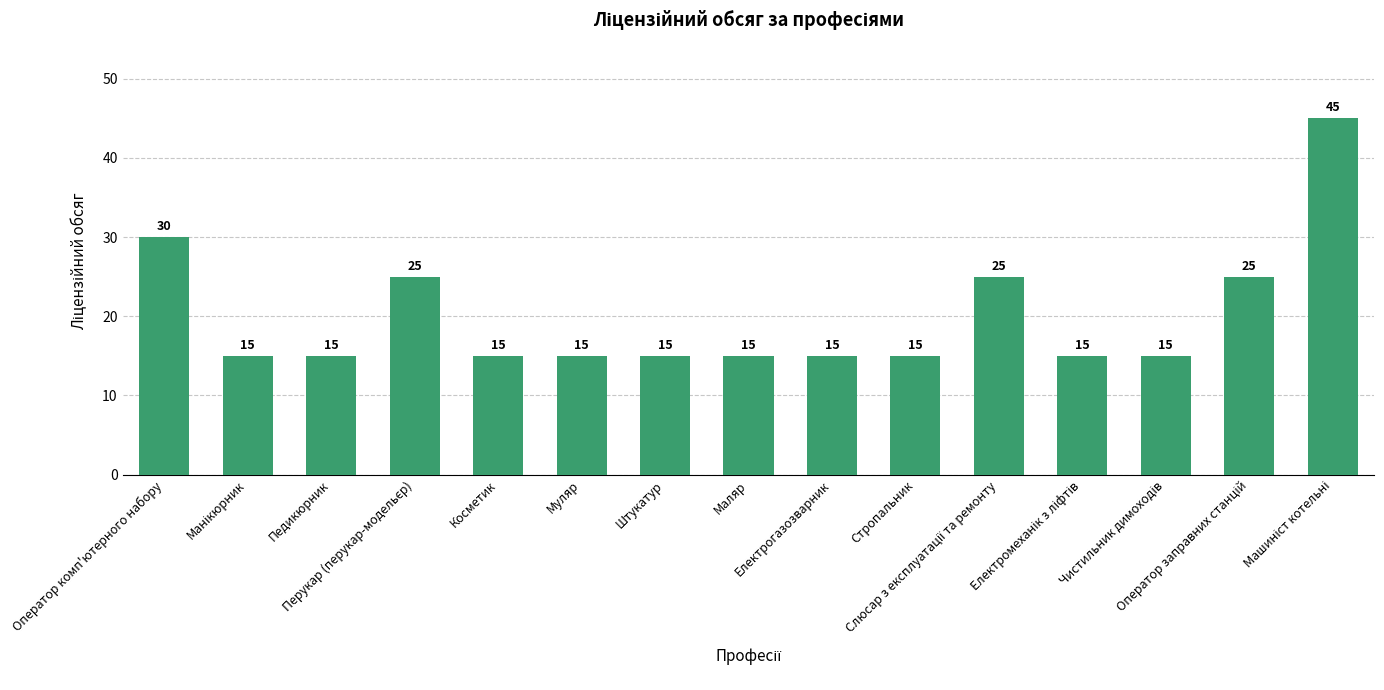

How many series are shown in this chart?

1